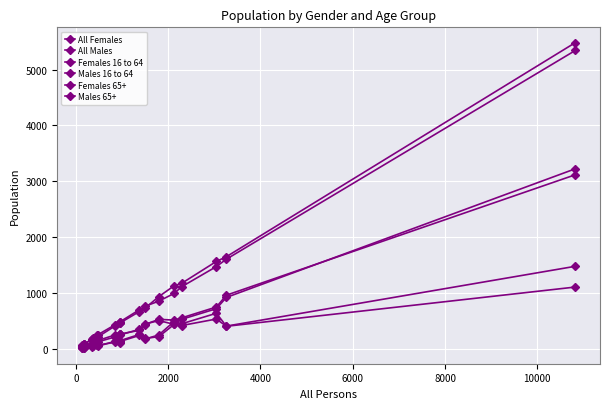

Reading left to right, extract all data points from this chart.

All Females: 80	82	90	98	164	195	226	245	261	437	477	491	705	730	940	1132	1178	1569	1653	5482
All Males: 53	77	77	90	177	169	232	223	223	415	476	470	673	766	859	996	1117	1477	1609	5342
Females 16 to 64: 47	42	36	61	97	102	114	141	156	255	270	255	355	440	533	520	560	754	965	3119
Males 16 to 64: 34	33	34	55	88	101	119	133	132	219	269	271	336	449	511	444	534	724	925	3226
Females 65+: 21	38	40	28	47	69	96	73	73	124	118	153	263	179	255	494	454	642	412	1482
Males 65+: 13	36	35	26	54	55	95	67	54	142	122	139	245	191	224	441	423	539	409	1111